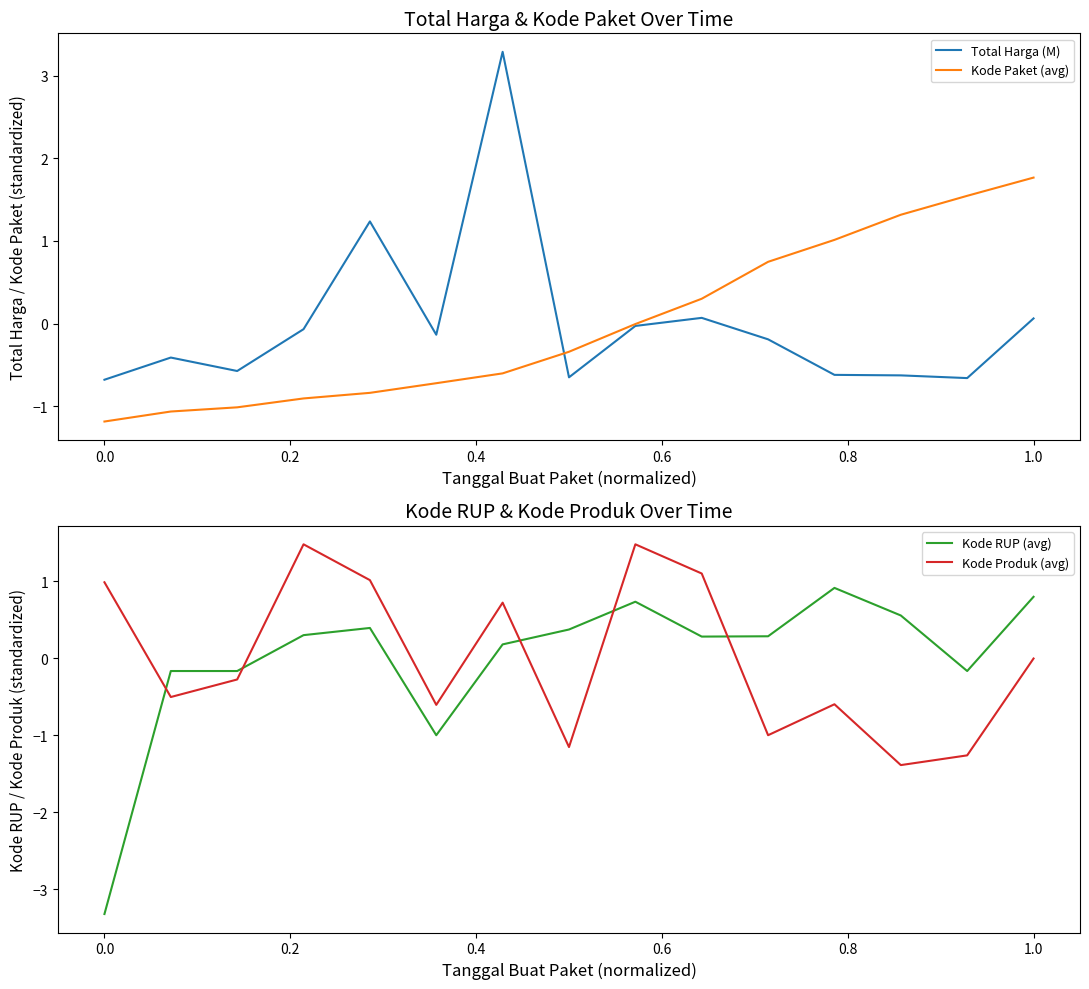

How many times do Kode Produk (avg) and Kode RUP (avg) cross each other?

5